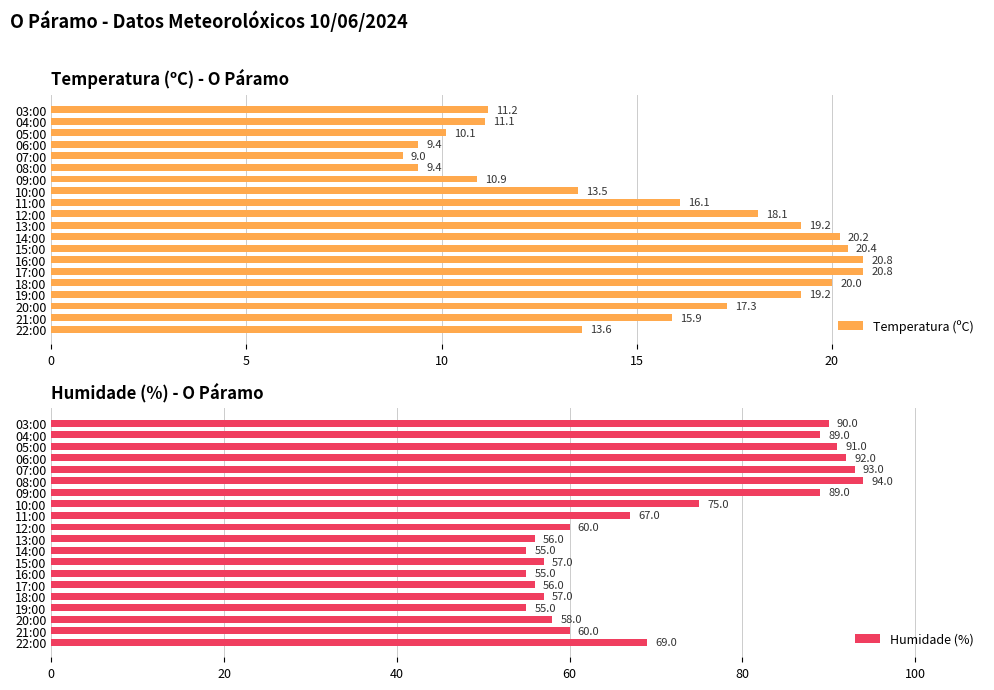

What is the difference between the Temperatura (ºC) values at 17:00 and 19:00?

1.6